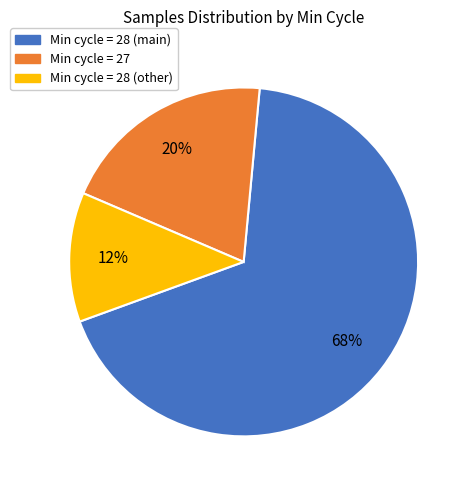

Which has a higher value, Min cycle = 28 (other) or Min cycle = 28 (main)?

Min cycle = 28 (main)